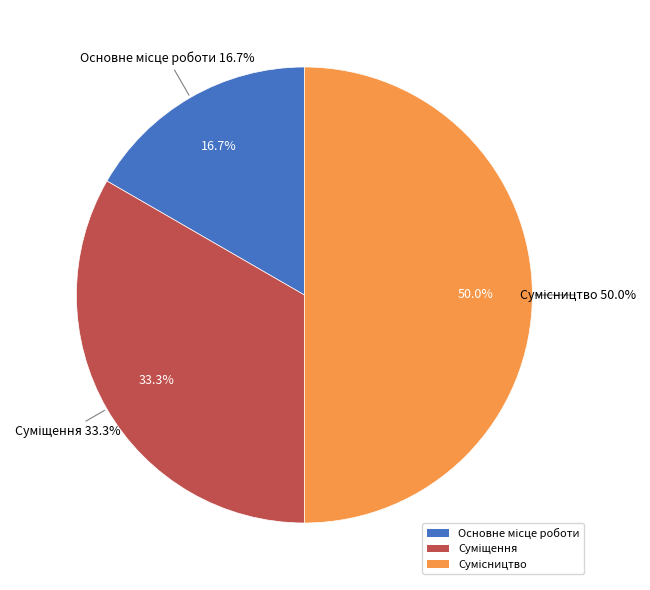

How many segments does this pie chart have?

3